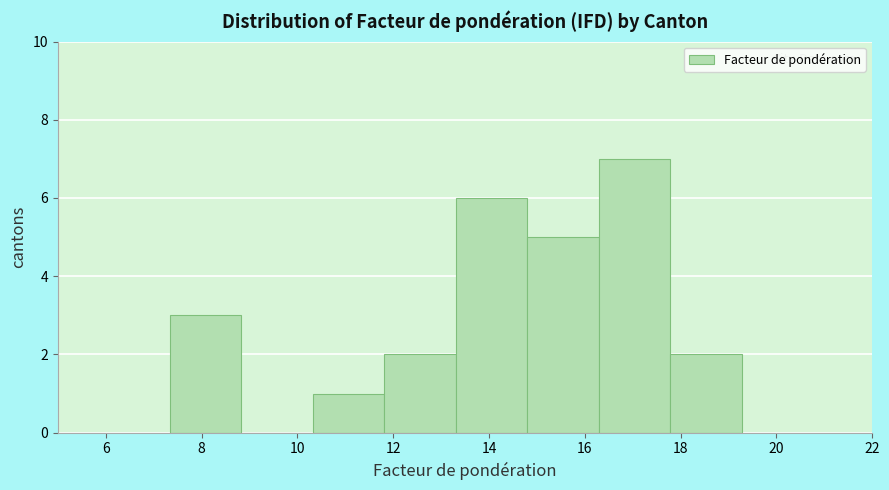

Over which range of the x-axis is the bar tallest?

16.2 to 17.8